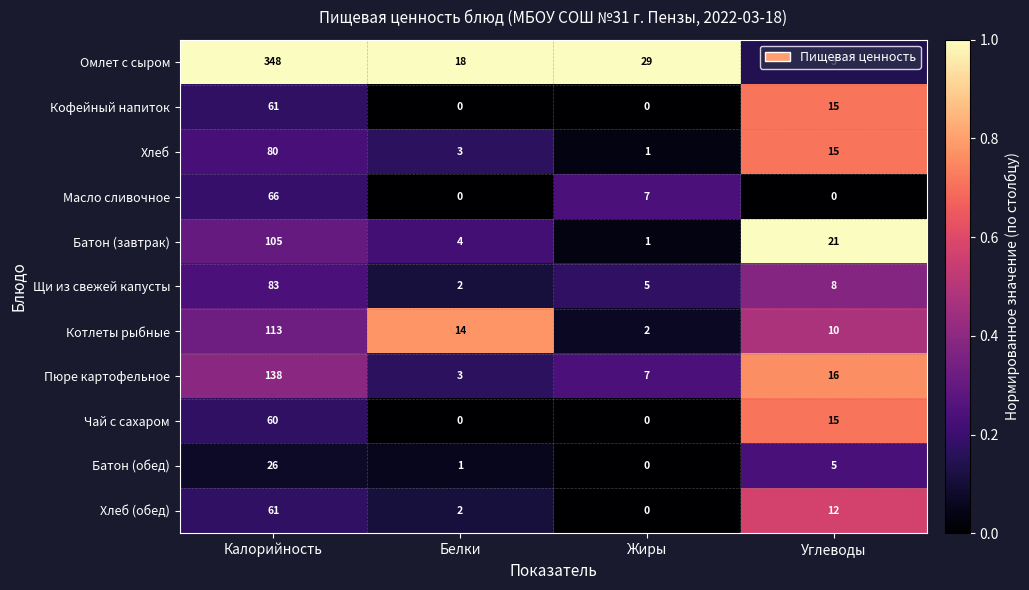

Rank the categories by Пюре картофельное value from lowest to highest.

Белки, Жиры, Углеводы, Калорийность